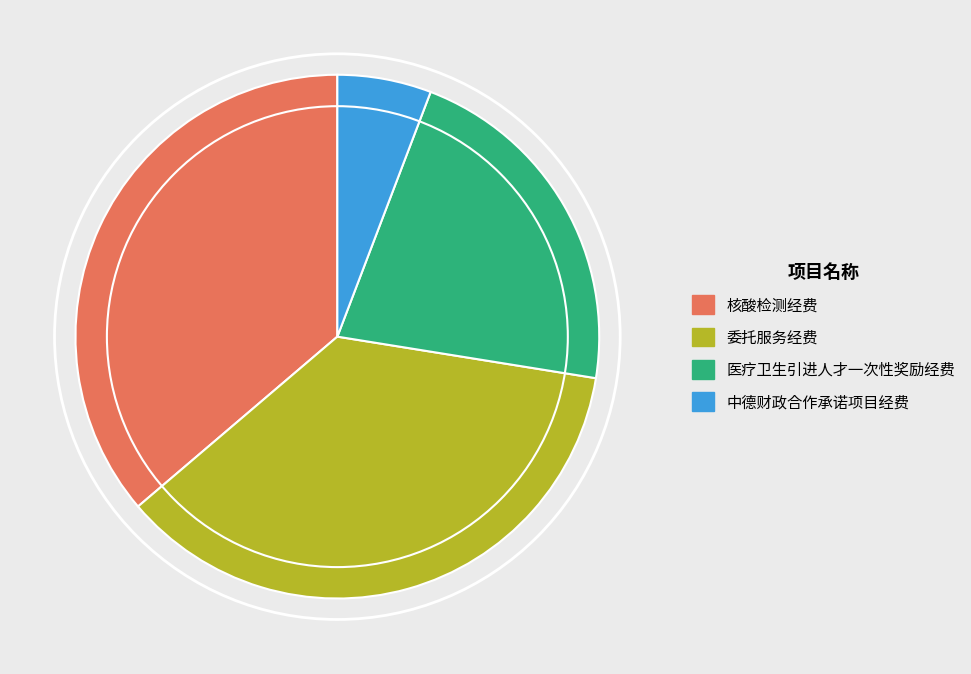

Which has a higher value, 核酸检测经费 or 医疗卫生引进人才一次性奖励经费?

核酸检测经费